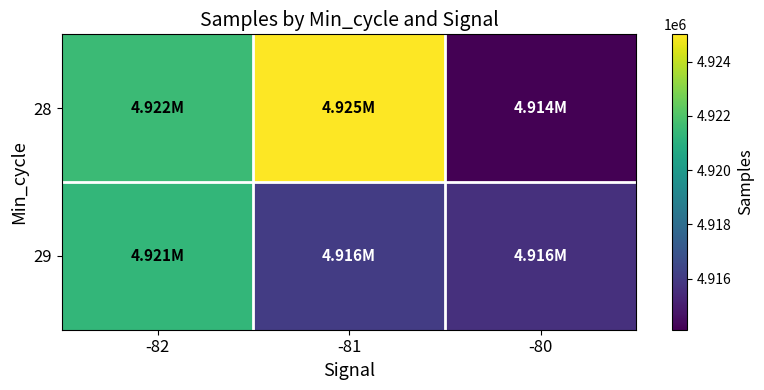

What is the maximum value shown in the chart?

4925010.3